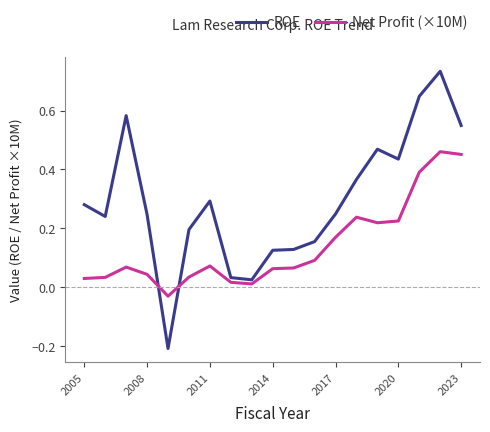

At how many categories does at least one series exceed 0?

18